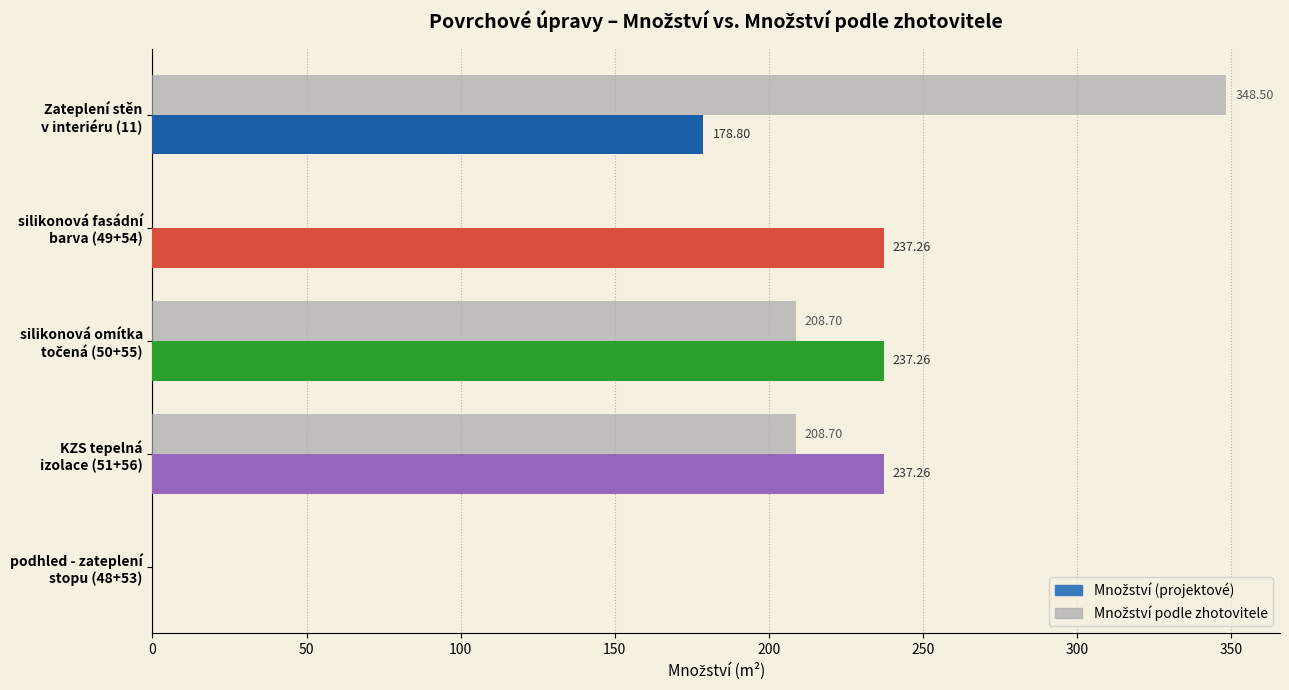

How many data points does each series have?

5